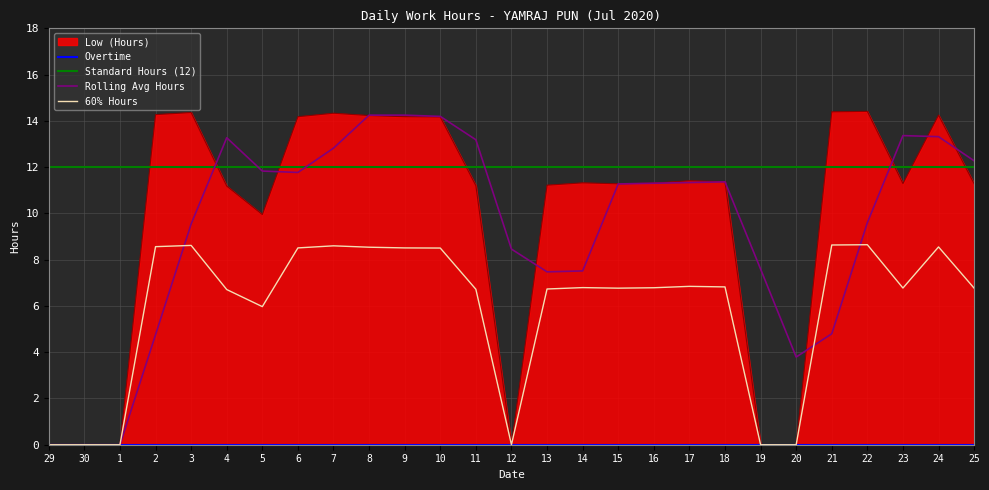

What is the label of the 9th point from the right?

17